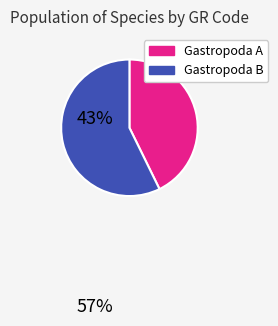

Is there a majority slice in this chart?

Yes